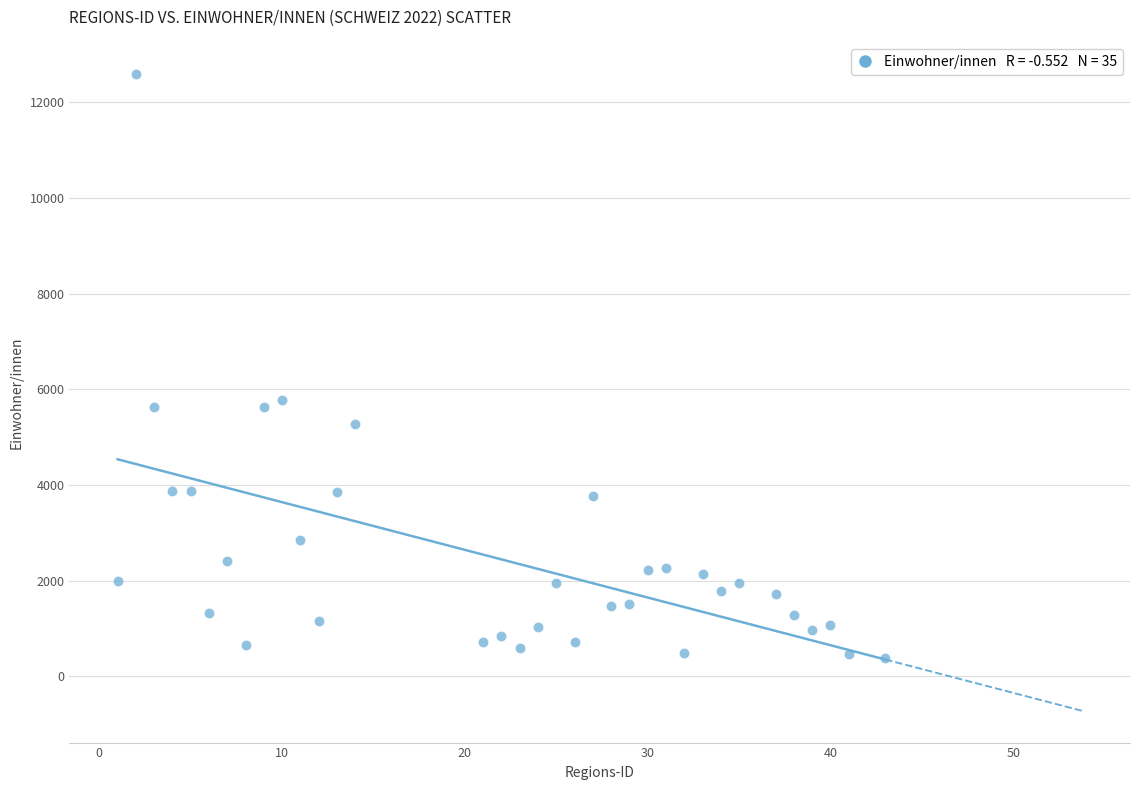

What is the range of X values (max minus min)?

42